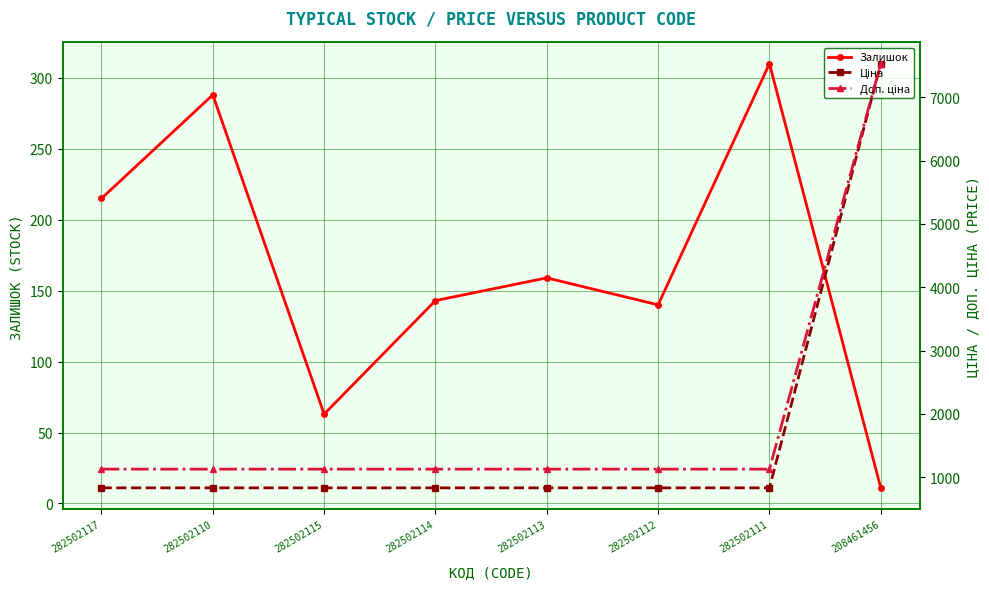

Is this an area chart (filled region under the line)?

No